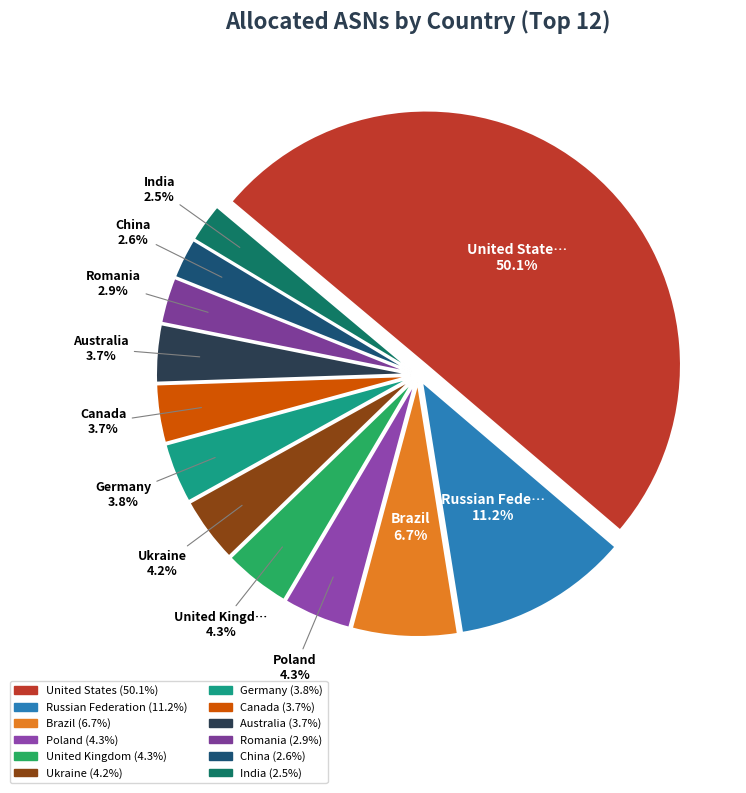

Rank the categories by value from lowest to highest.

India, China, Romania, Australia, Canada, Germany, Ukraine, United Kingdom, Poland, Brazil, Russian Federation, United States